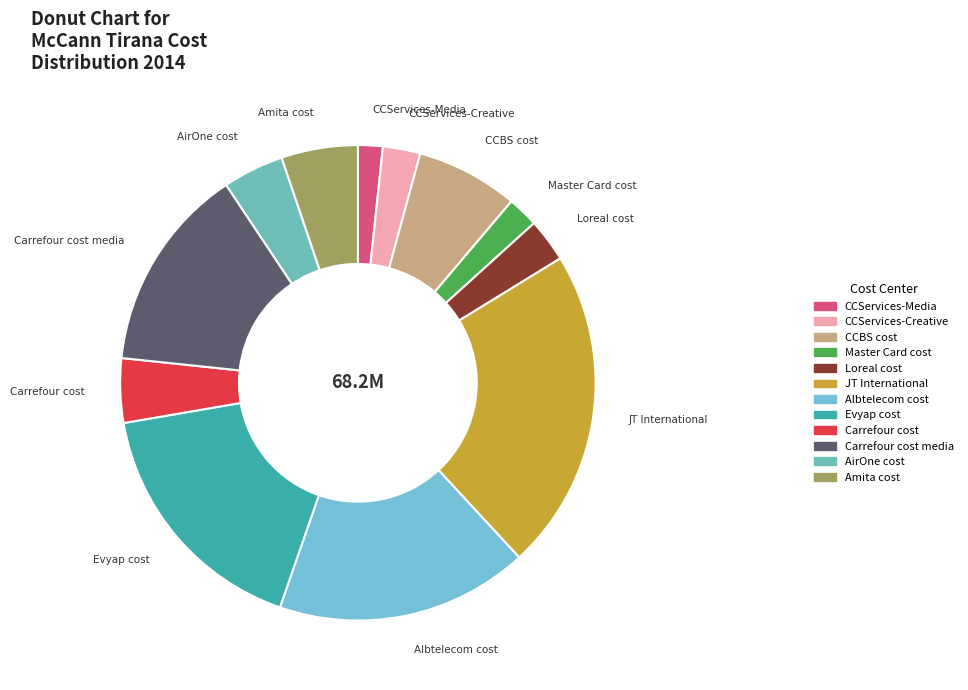

Does CCServices-Creative represent more than half of the total?

No